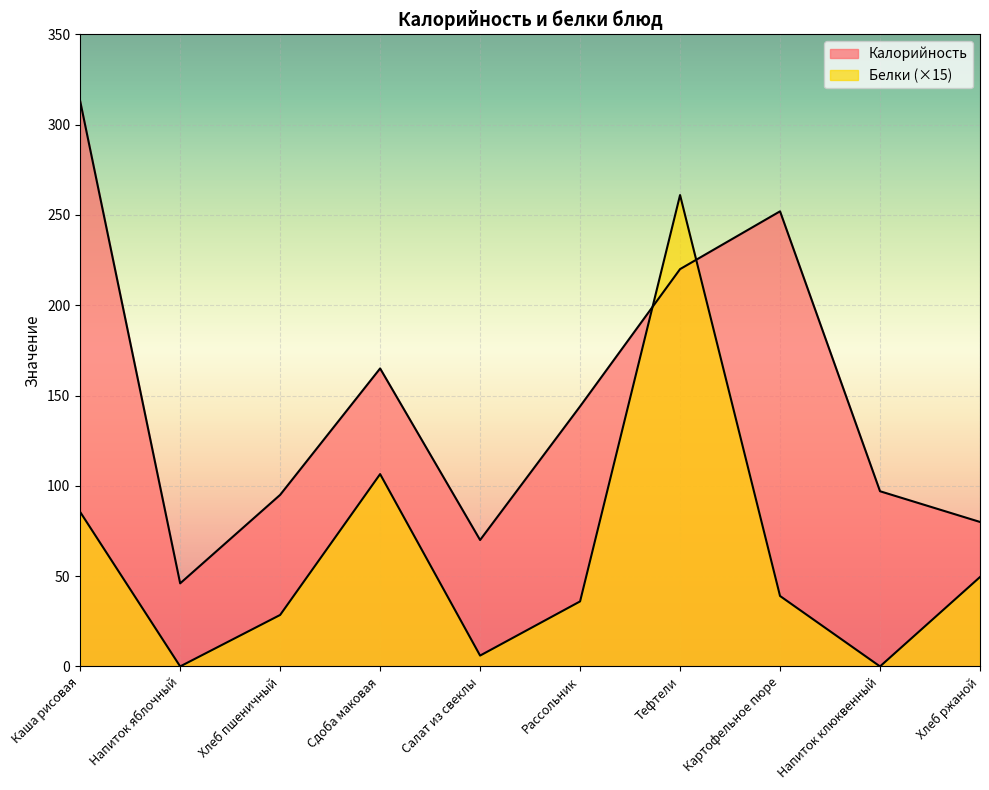

What is the label of the 10th point from the right?

Каша рисовая